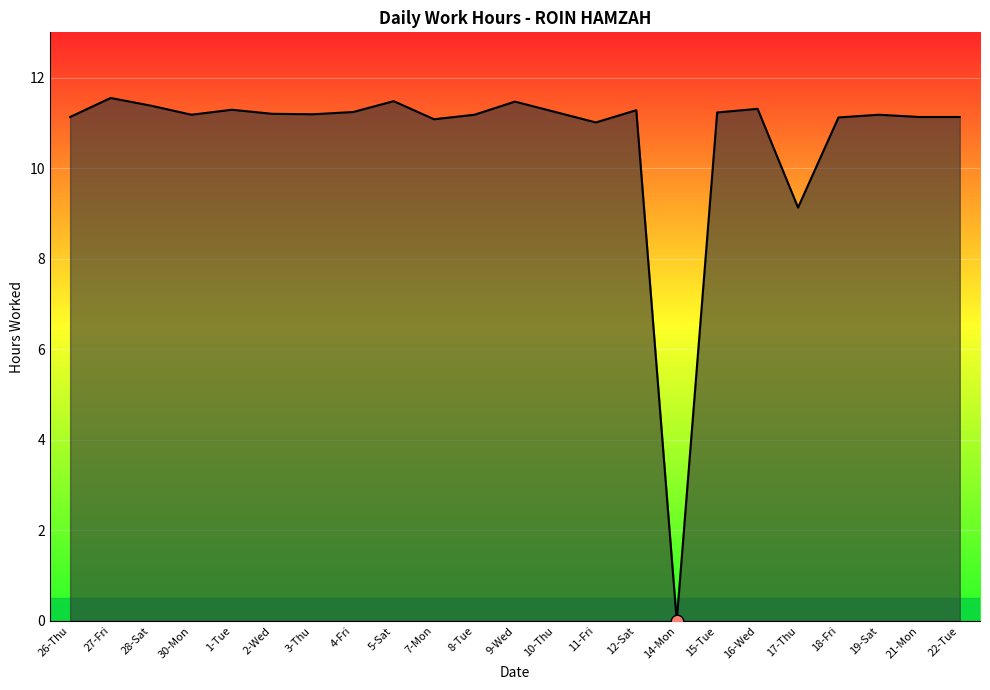

Approximately how many times larger is the value at 4-Fri compared to 10-Thu?

1.0